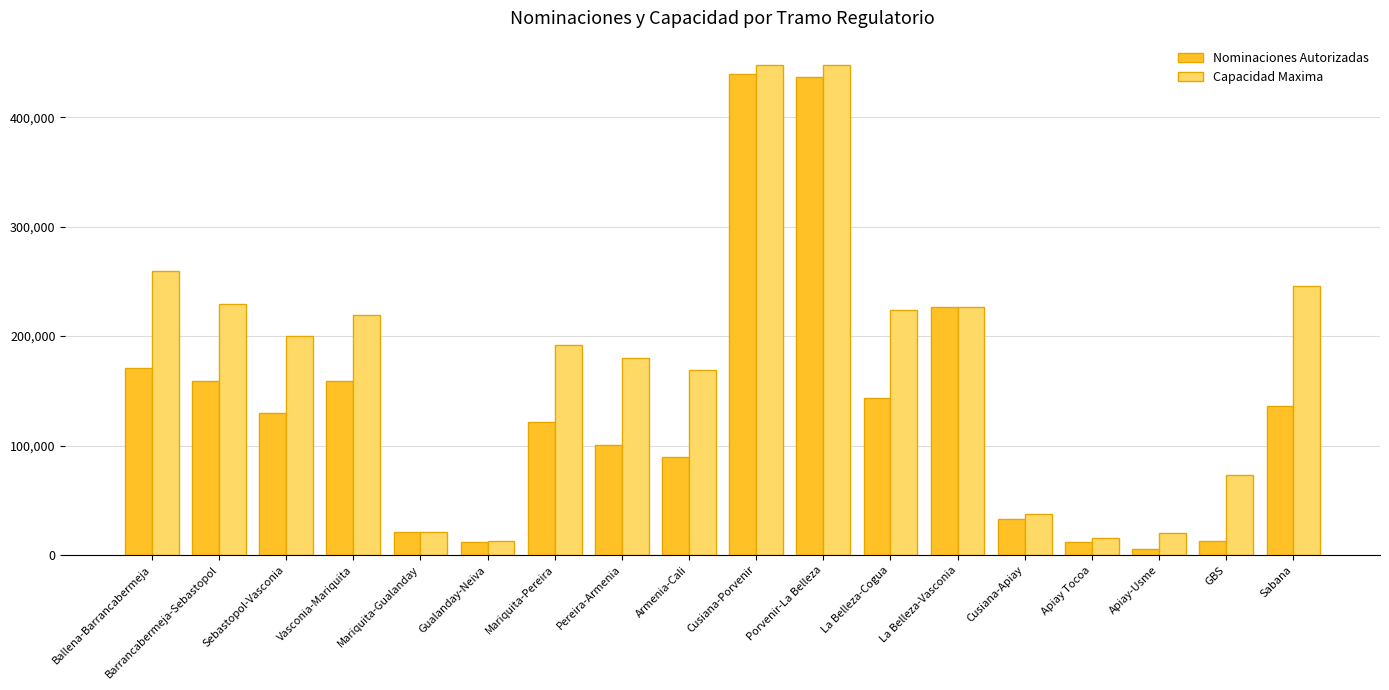

Is the value of Nominaciones Autorizadas at Mariquita-Gualanday greater than the value of Capacidad Maxima at Cusiana-Porvenir?

No